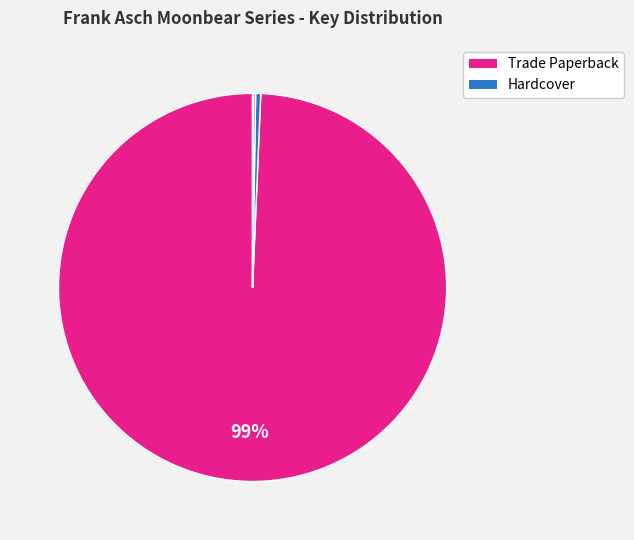

Does any single category account for the majority?

Yes